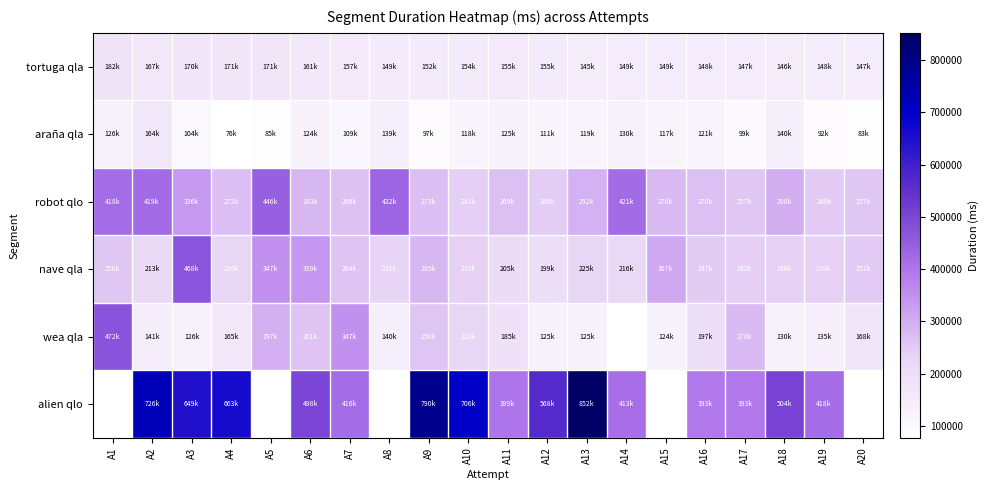

Rank the categories by tortuga qla value from highest to lowest.

A1, A4, A5, A3, A2, A6, A7, A11, A12, A10, A9, A8, A14, A15, A19, A16, A17, A20, A18, A13